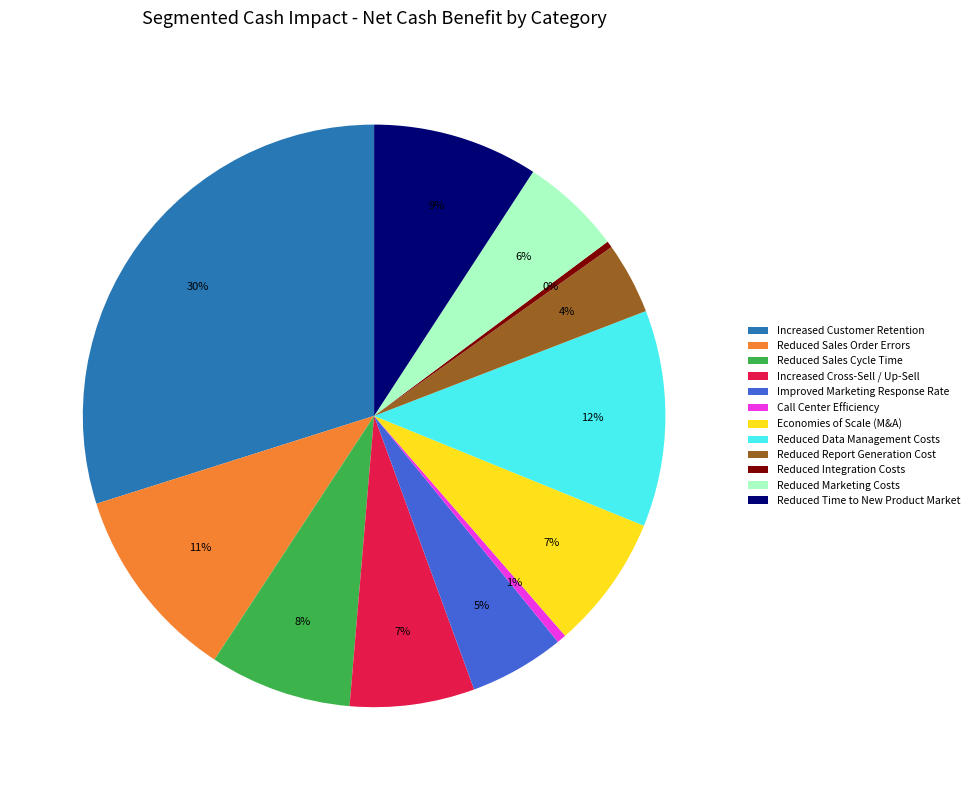

How many slices are in this pie chart?

12